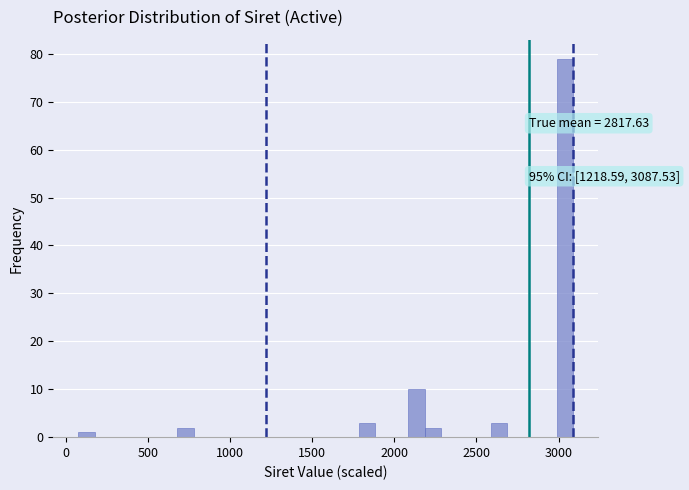

Read against the x-axis, roughly where is the centre of the tallest bar?

3050